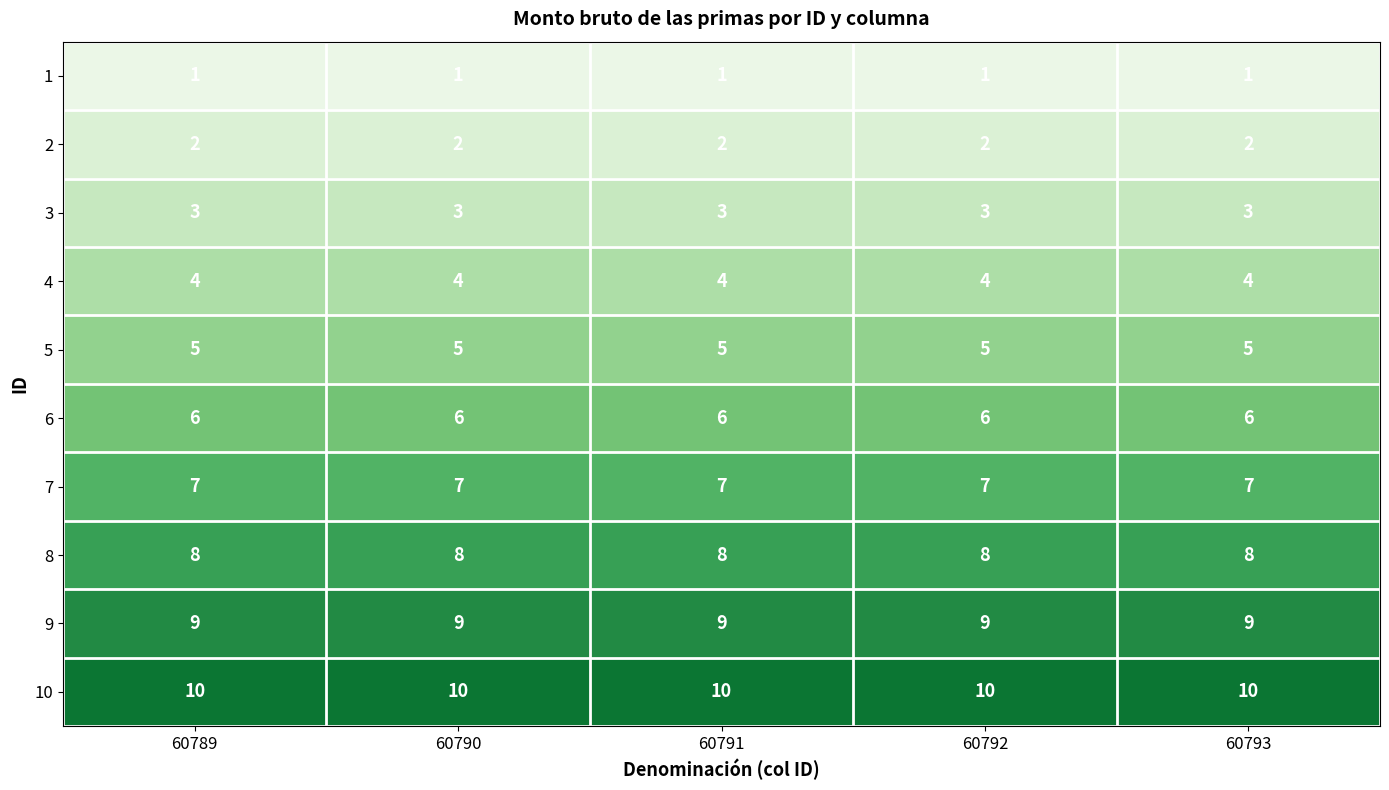

What value does the 10 series have at 60791?

10